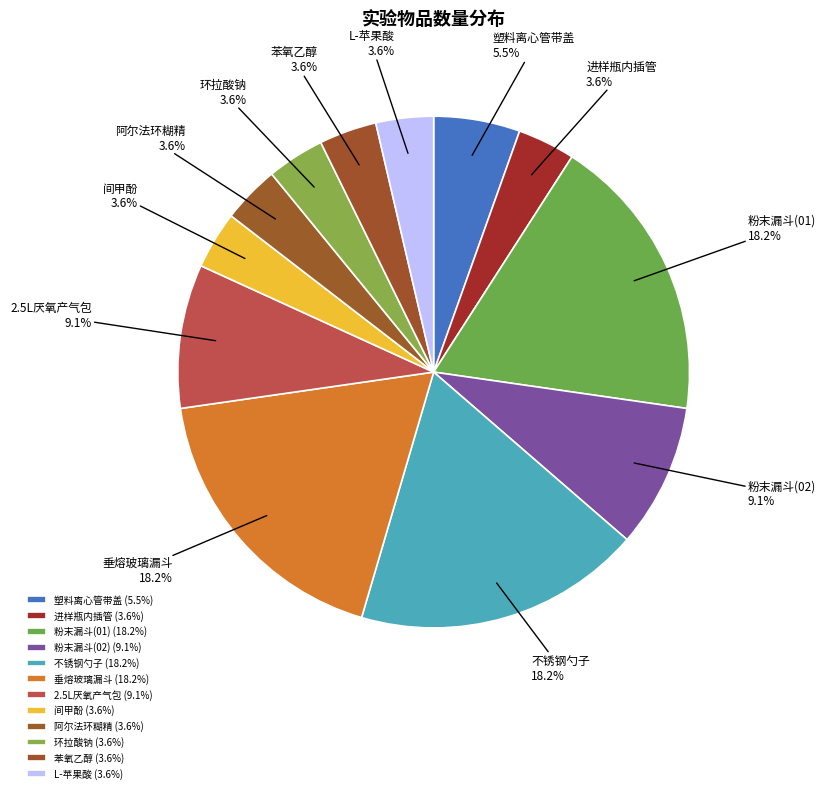

To the nearest percent, what is the combined percentage of 垂熔玻璃漏斗 and 塑料离心管带盖?

24%